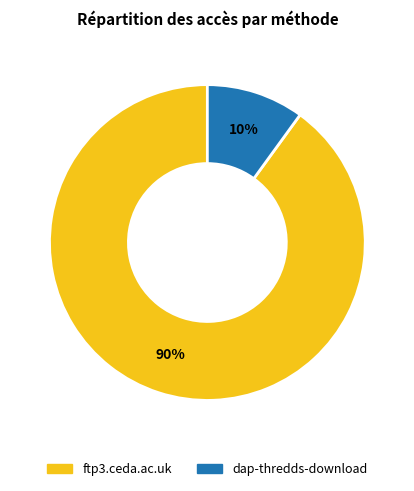

Does ftp3.ceda.ac.uk account for over 50% of the chart?

Yes